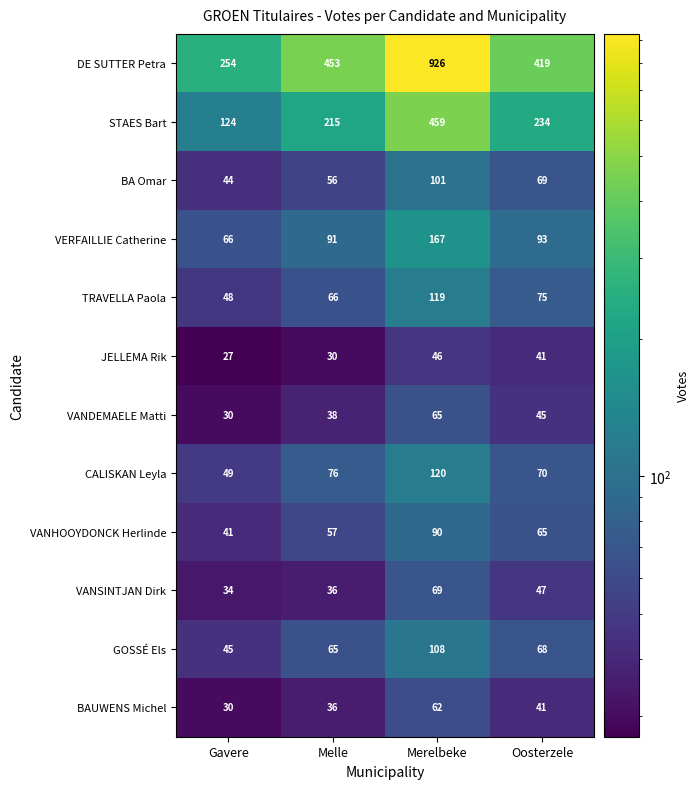

The GOSSÉ Els series shows 166 at Merelbeke. True or false?

False